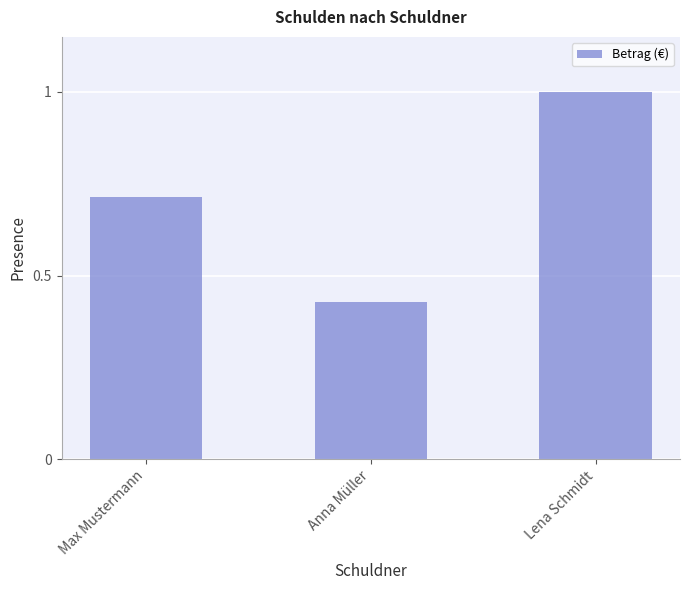

What is the maximum value shown in the chart?

1.0